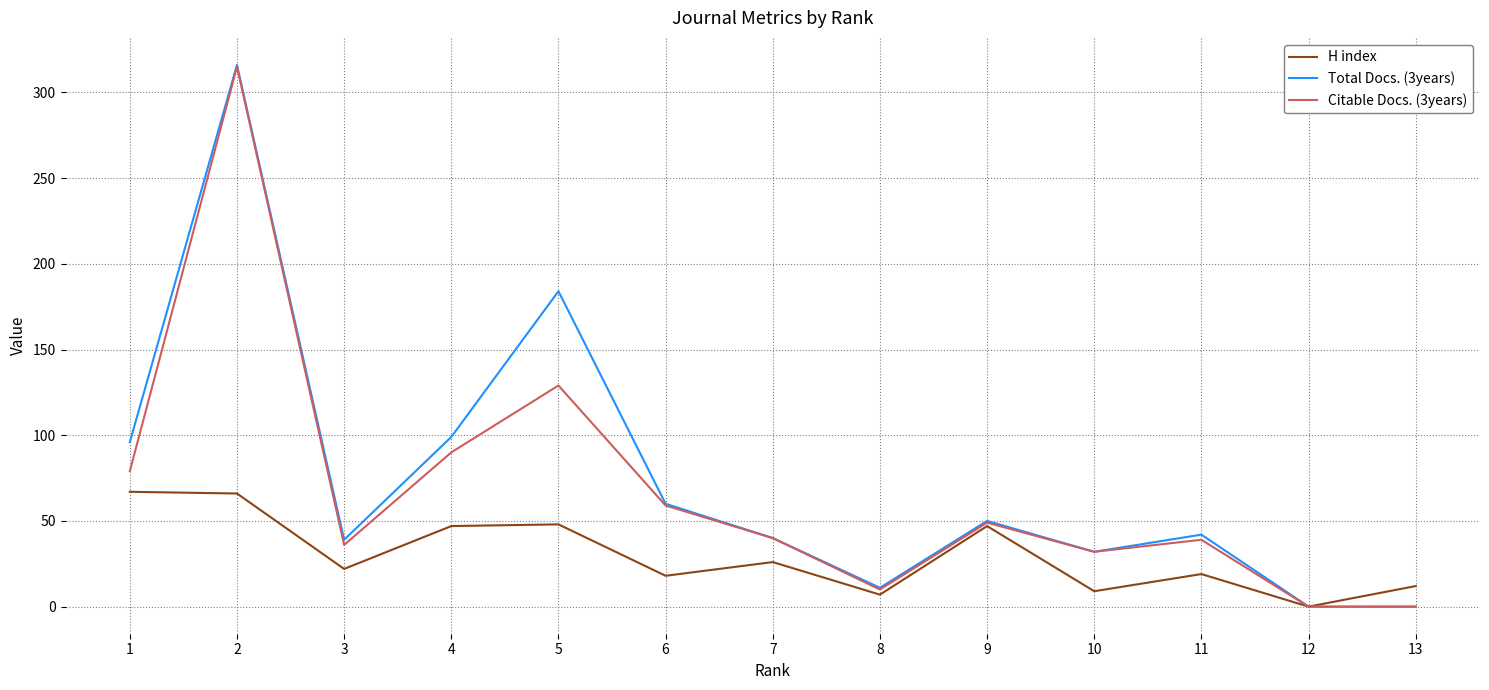

What is the approximate value of Citable Docs. (3years) at 9, to the nearest 5?

50